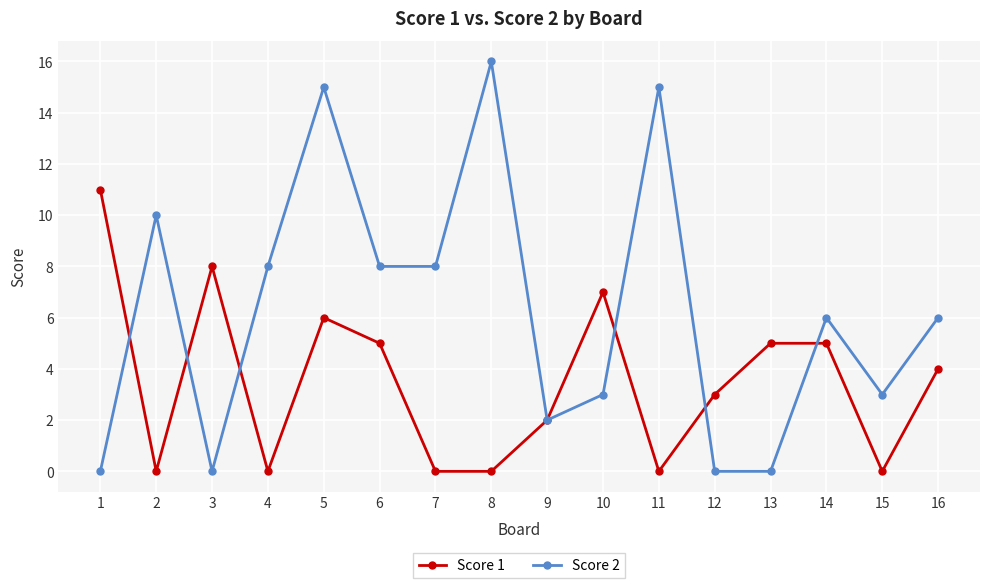

True or false: Score 2 has a value of 10 at 2.

True